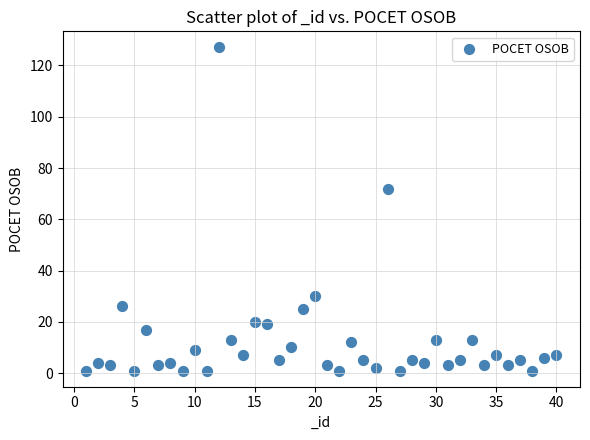

What Y value in the scatter plot is closest to 64?

72